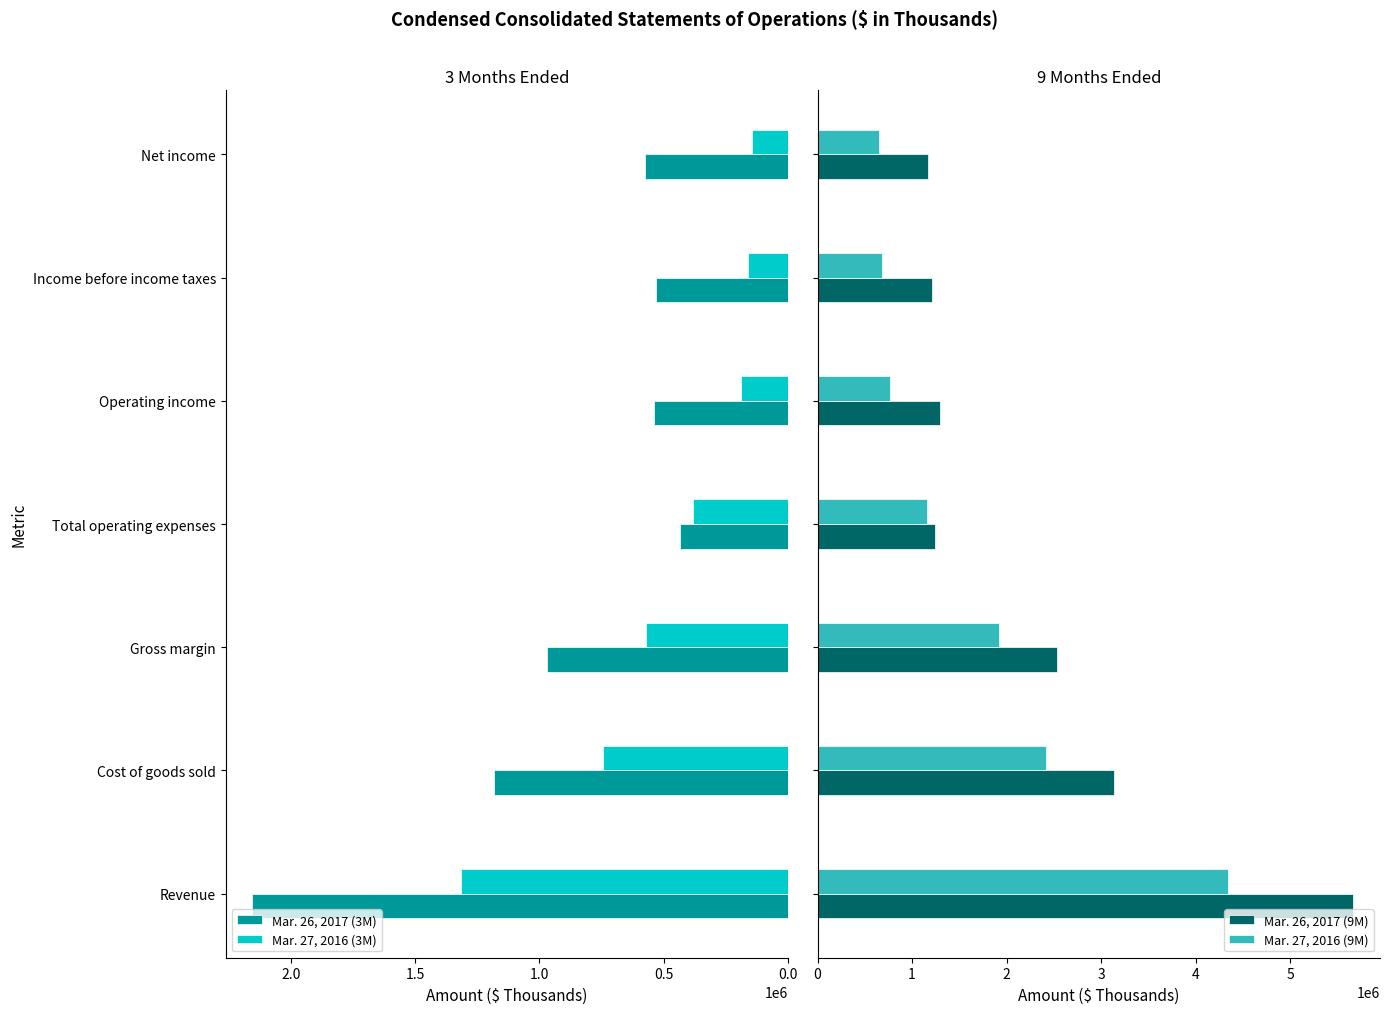

What are all the series names shown in the legend?

Mar. 26, 2017 (3M), Mar. 27, 2016 (3M), Mar. 26, 2017 (9M), Mar. 27, 2016 (9M)